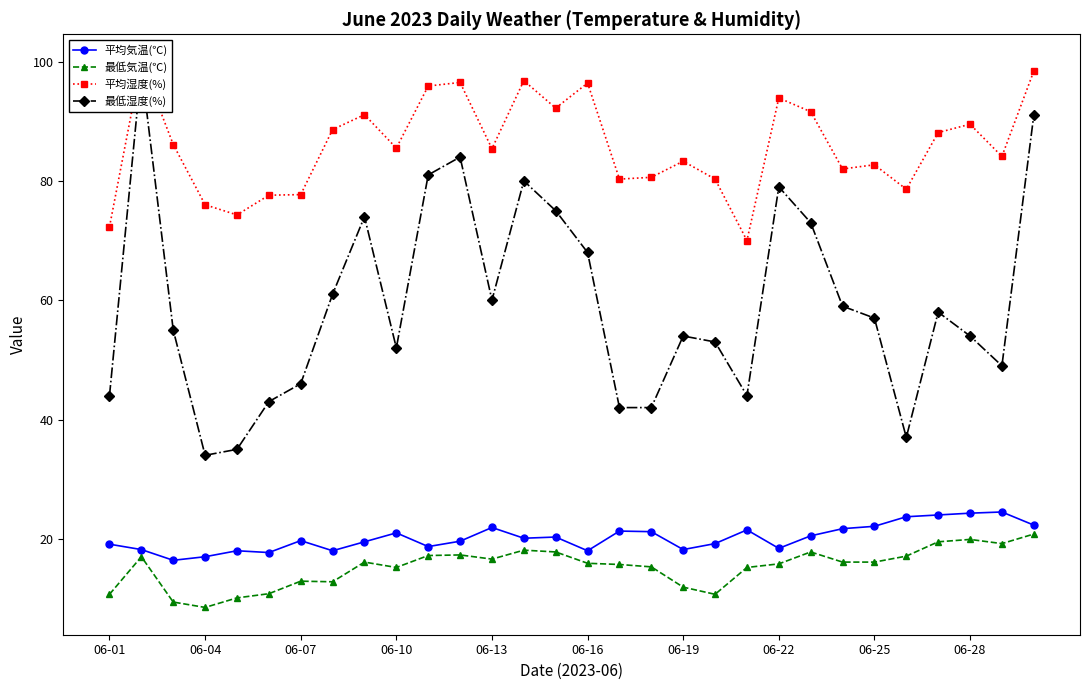

The 平均気温(℃) series shows 11.3 at 06-16. True or false?

False